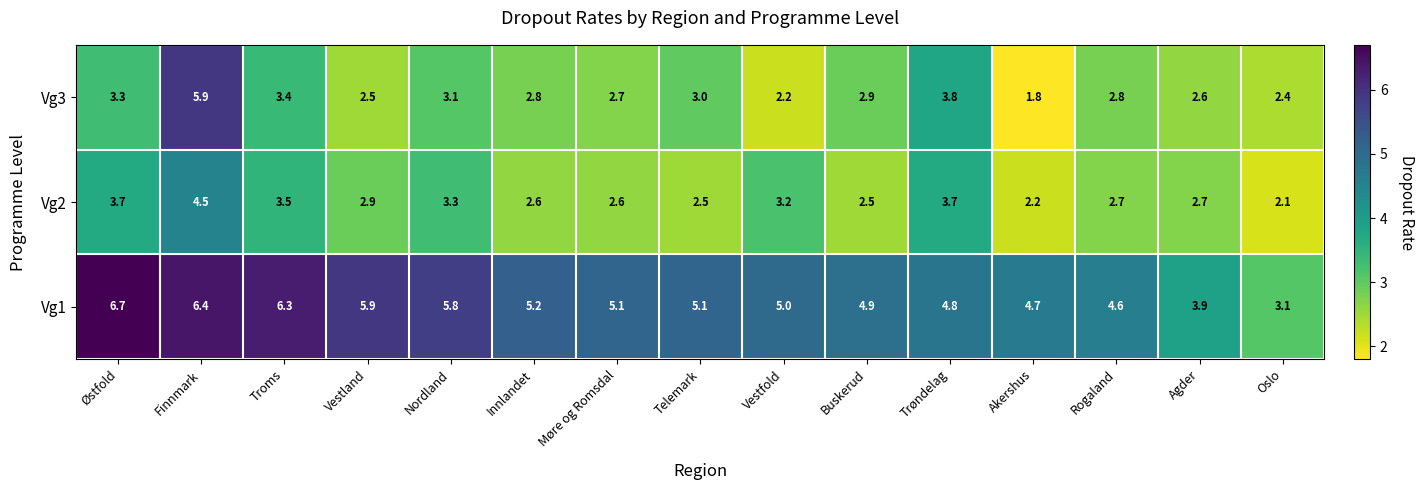

How many distinct data groups are displayed?

3